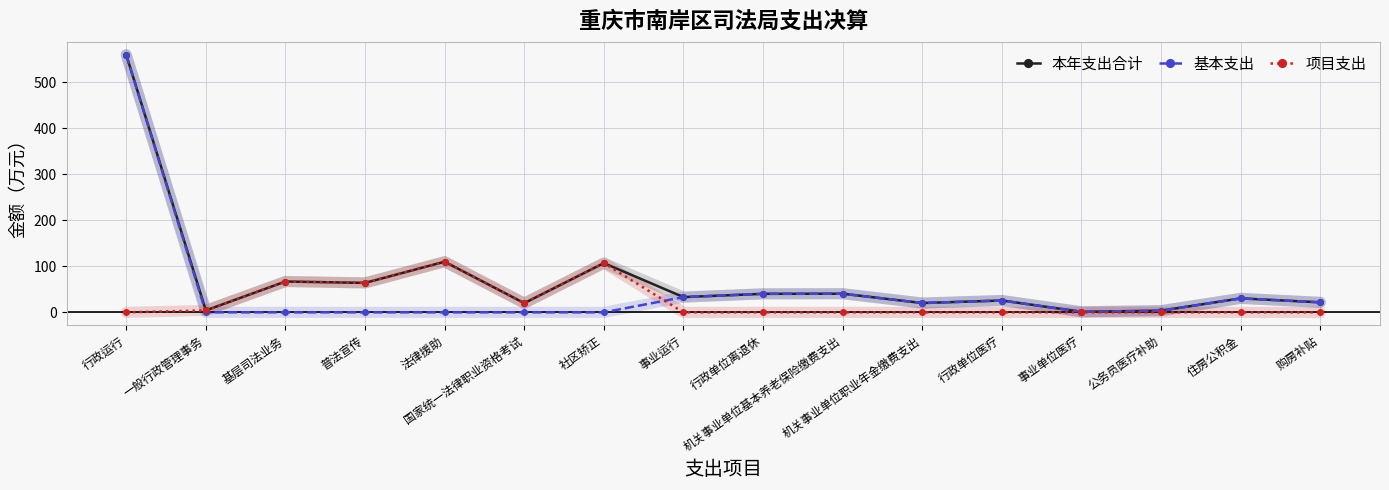

What is the greatest value displayed?

559.5